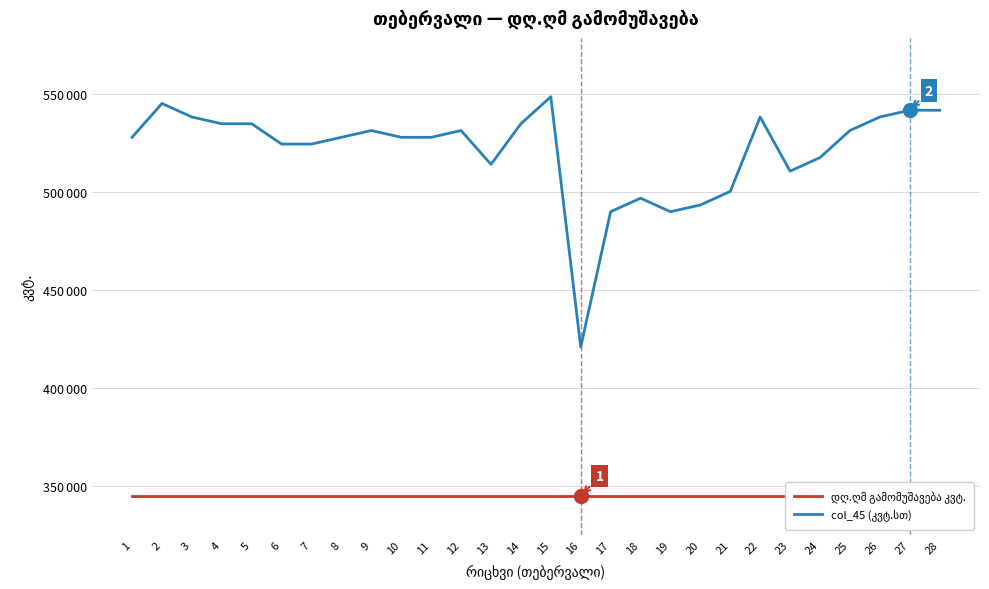

How many lines are shown in the chart?

2